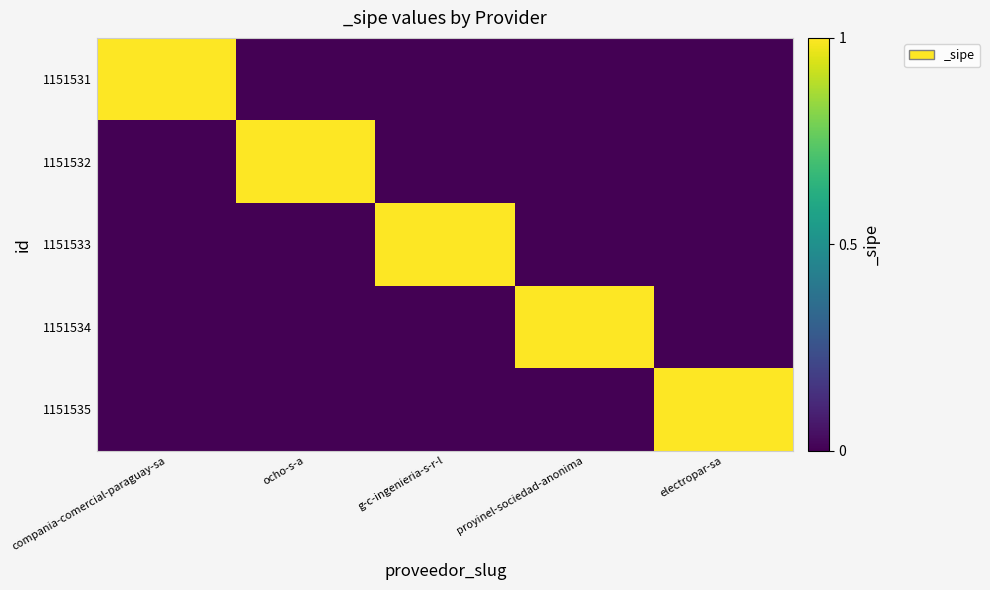

At how many categories does at least one series exceed 0?

5